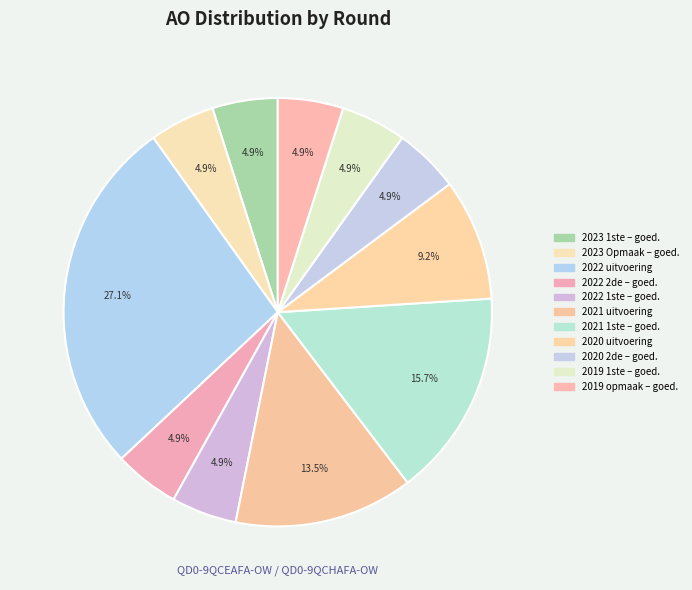

How many slices are in this pie chart?

11